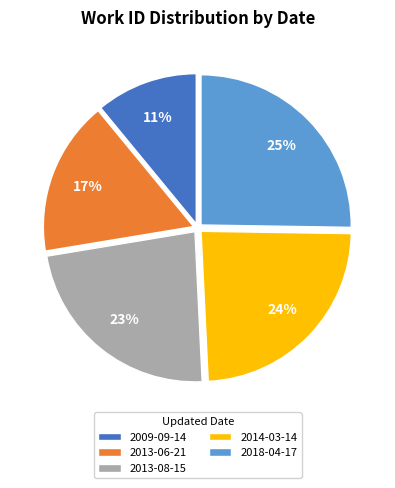

Combined, do 2014-03-14 and 2013-08-15 account for over 50%?

No